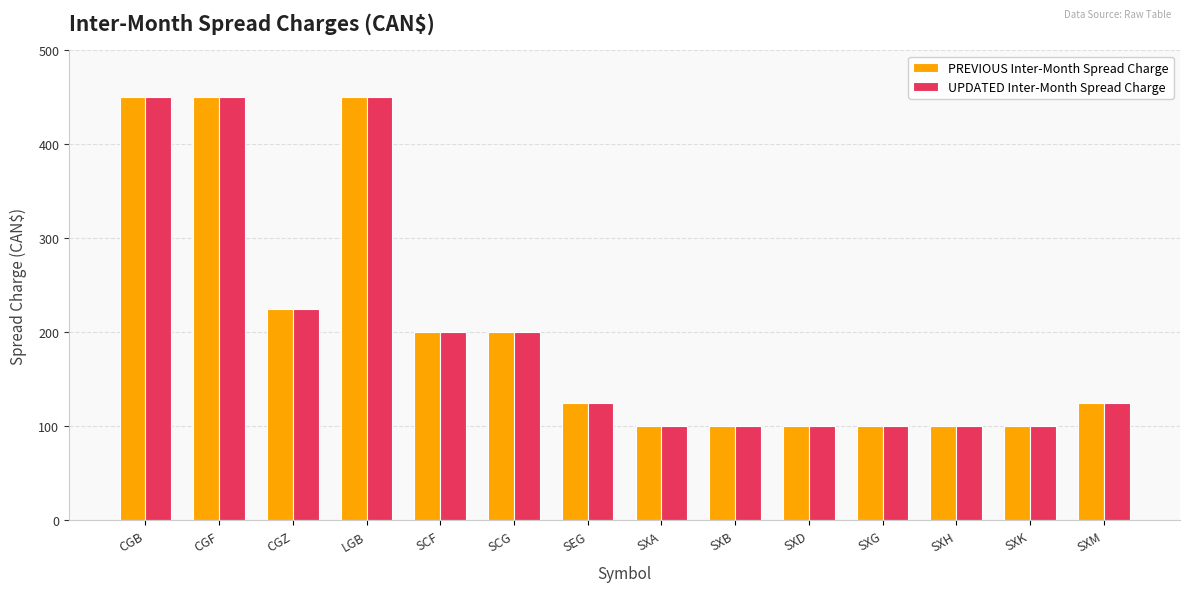

What is the difference between the maximum and minimum values in the UPDATED Inter-Month Spread Charge series?

350